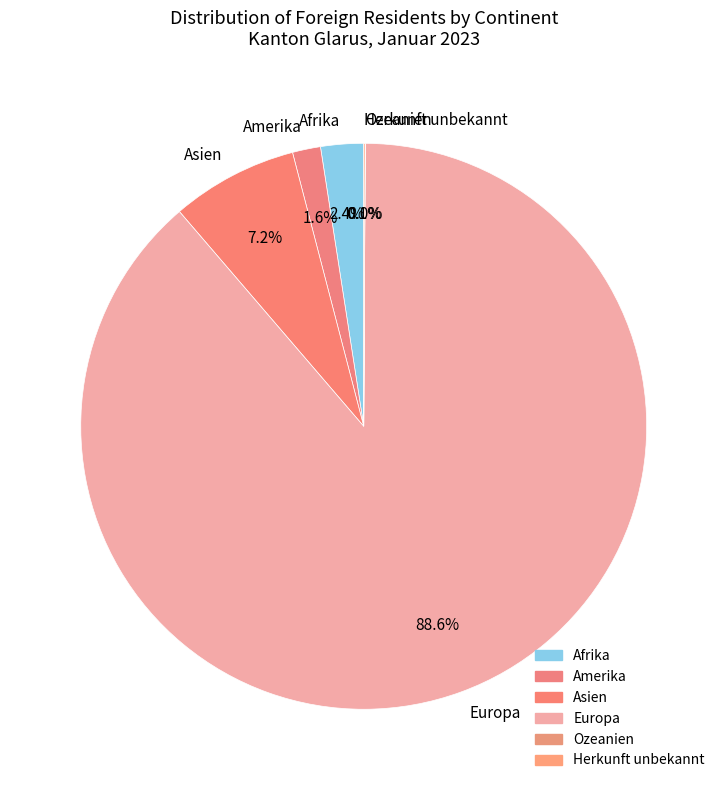

What portion of the pie excludes Amerika?

98.4%